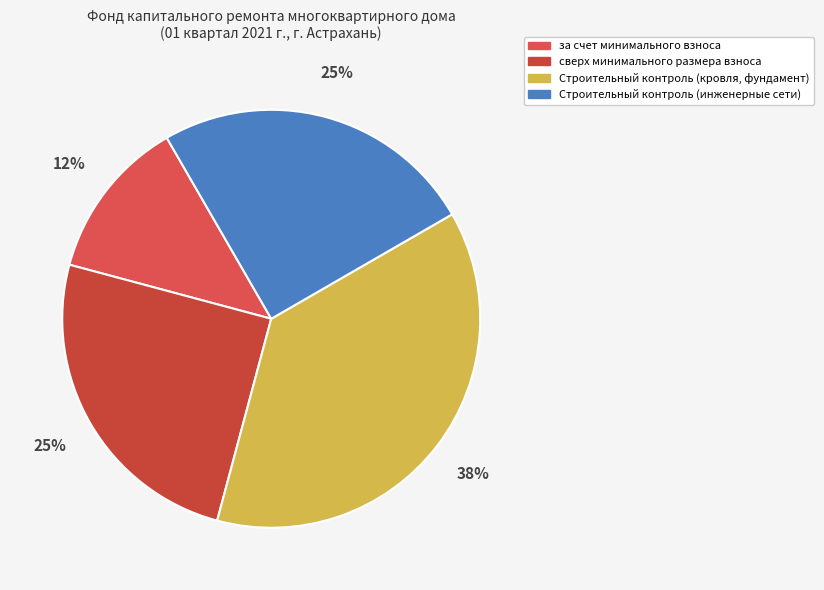

Which category has the smallest portion of the pie?

за счет минимального взноса